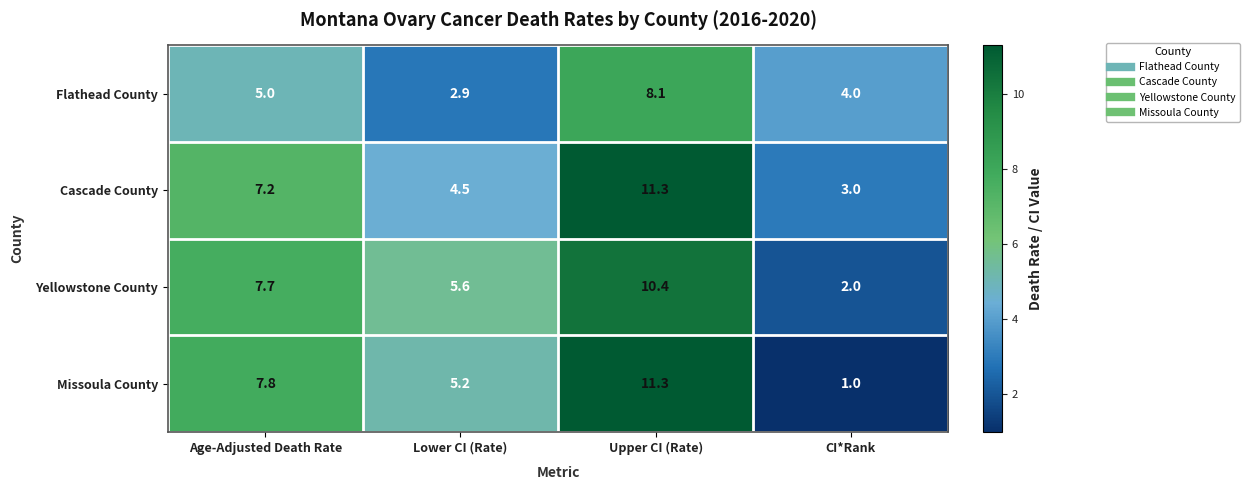

At which category is the sum across all series the highest?

Upper CI (Rate)